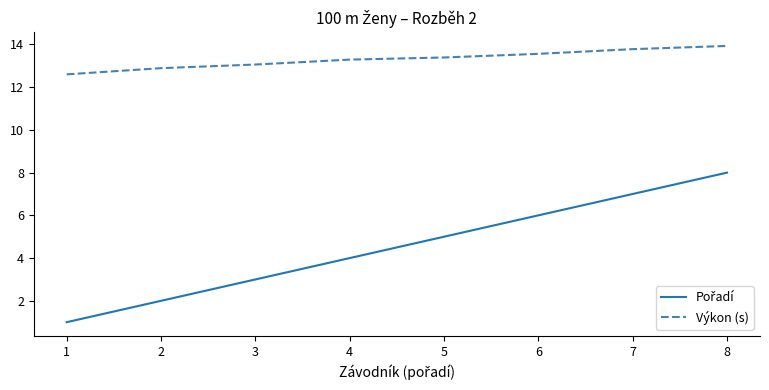

What is the difference between the maximum and second lowest values in the Výkon (s) series?

1.0